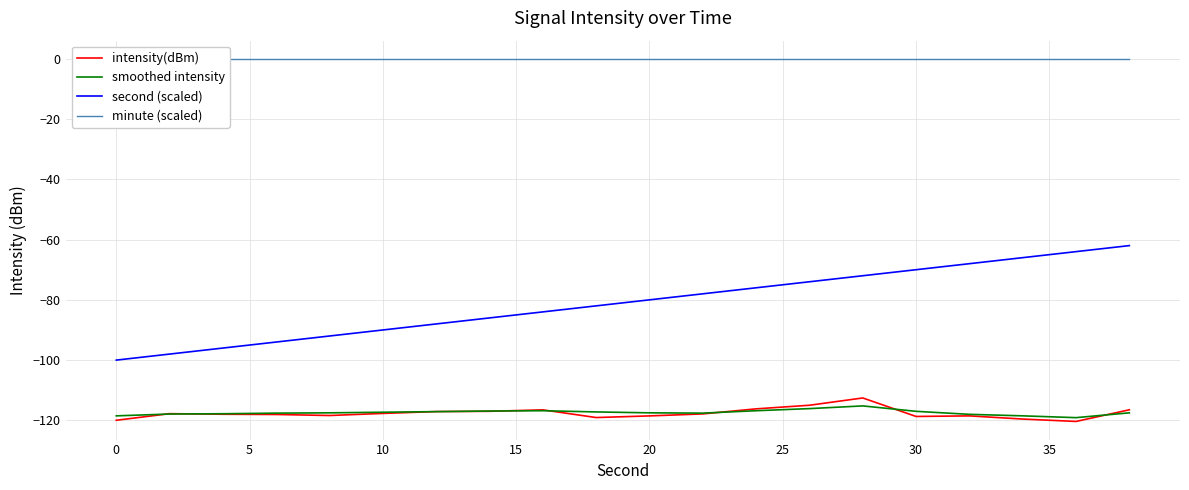

Does the chart have visible grid lines?

Yes